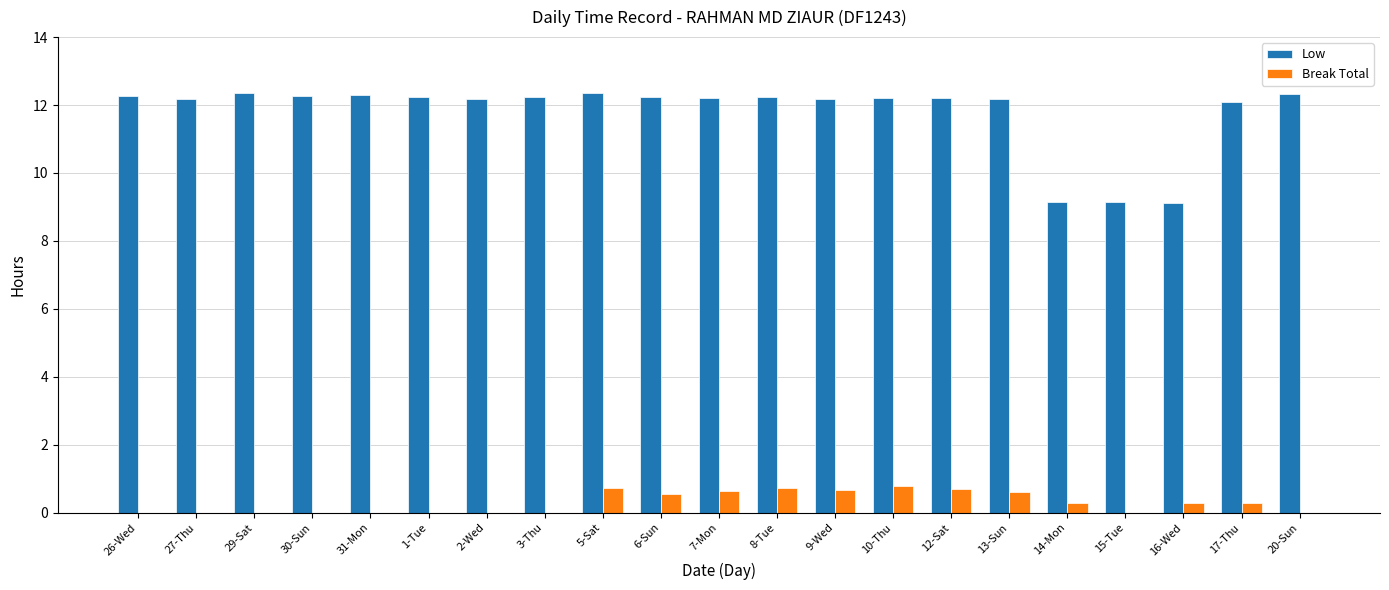

What is the sum of all Break Total values?

6.3